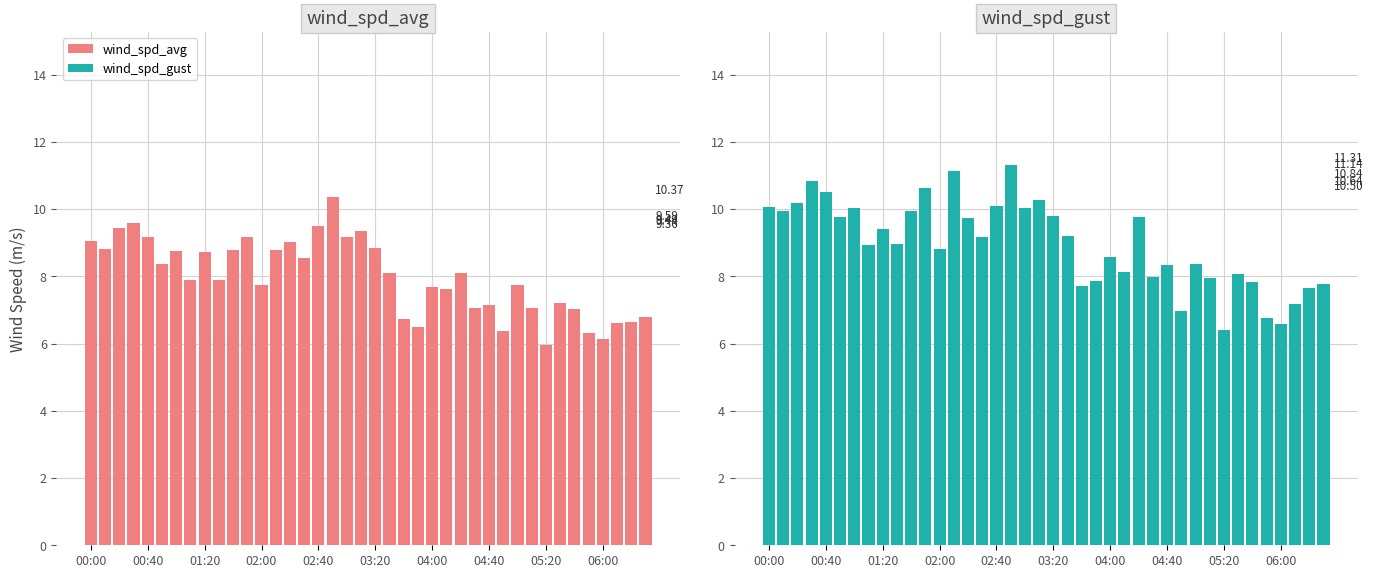

Is the value of wind_spd_avg at 35 greater than the value of wind_spd_gust at 02:40?

No